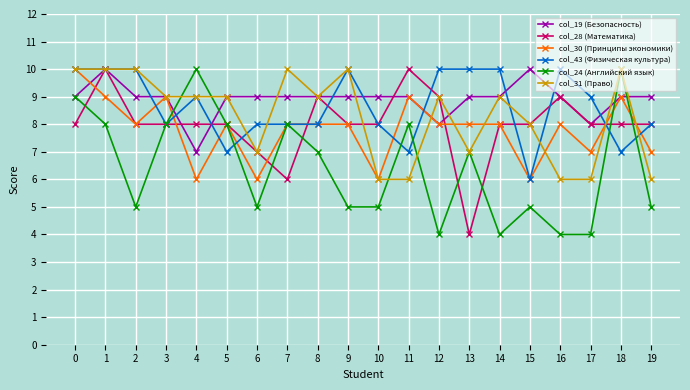

Between 17 and 18, which series saw the biggest shift?

col_24 (Английский язык)